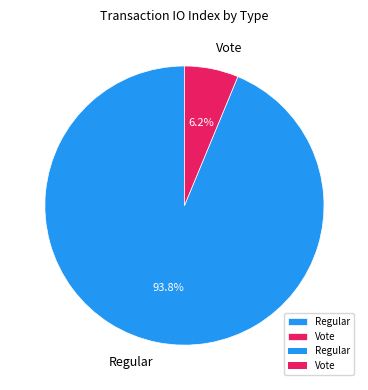

The Vote slice represents 1% of the pie. True or false?

False